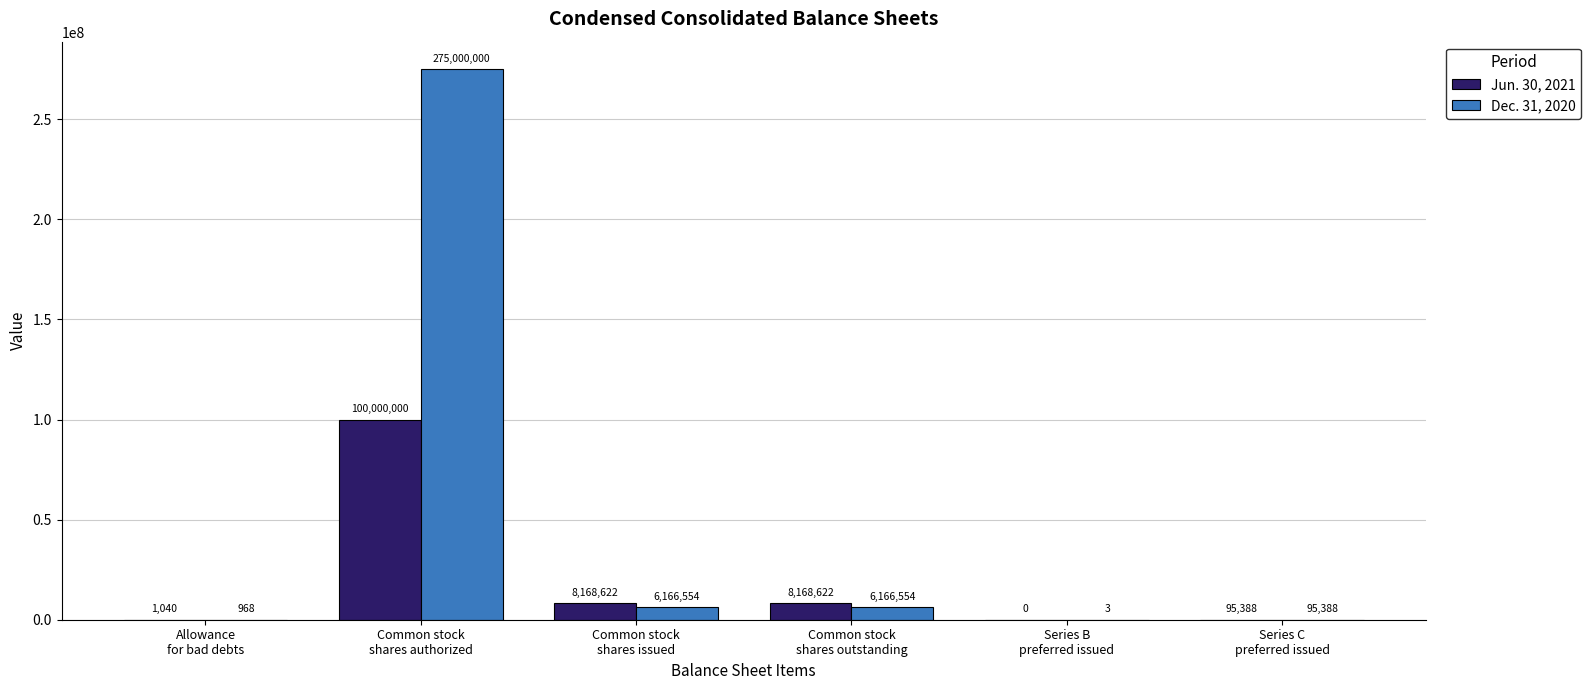

Which series has the largest total across all categories?

Dec. 31, 2020